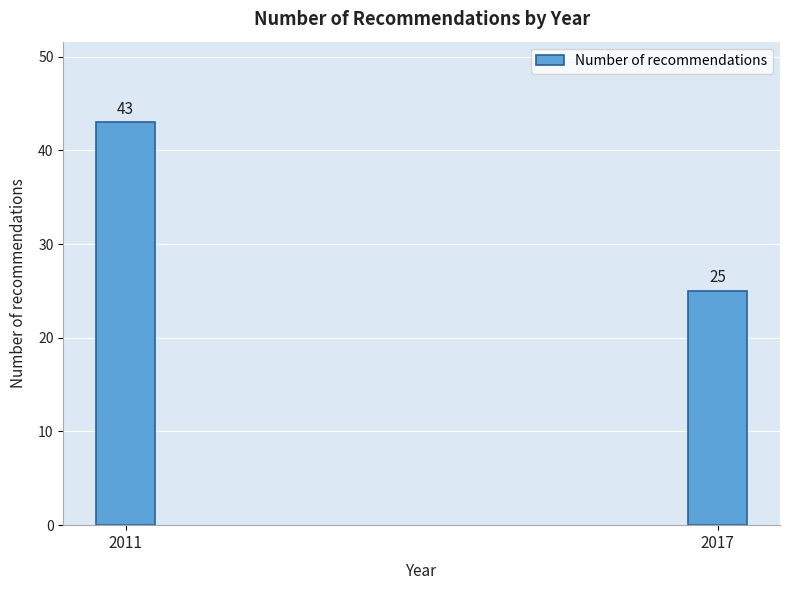

Reading left to right, what are all the values shown in this chart?

43	25